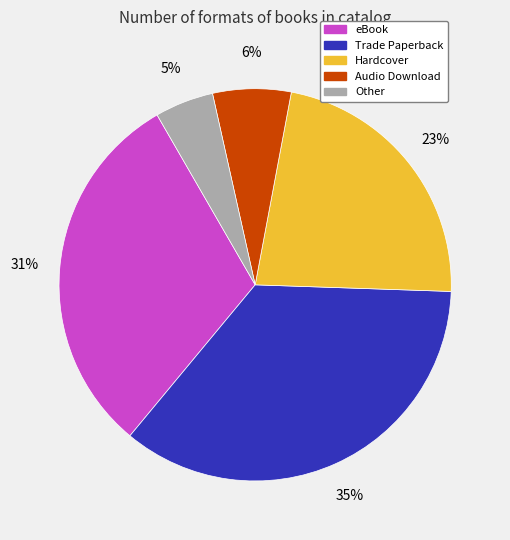

Does any single category account for the majority?

No